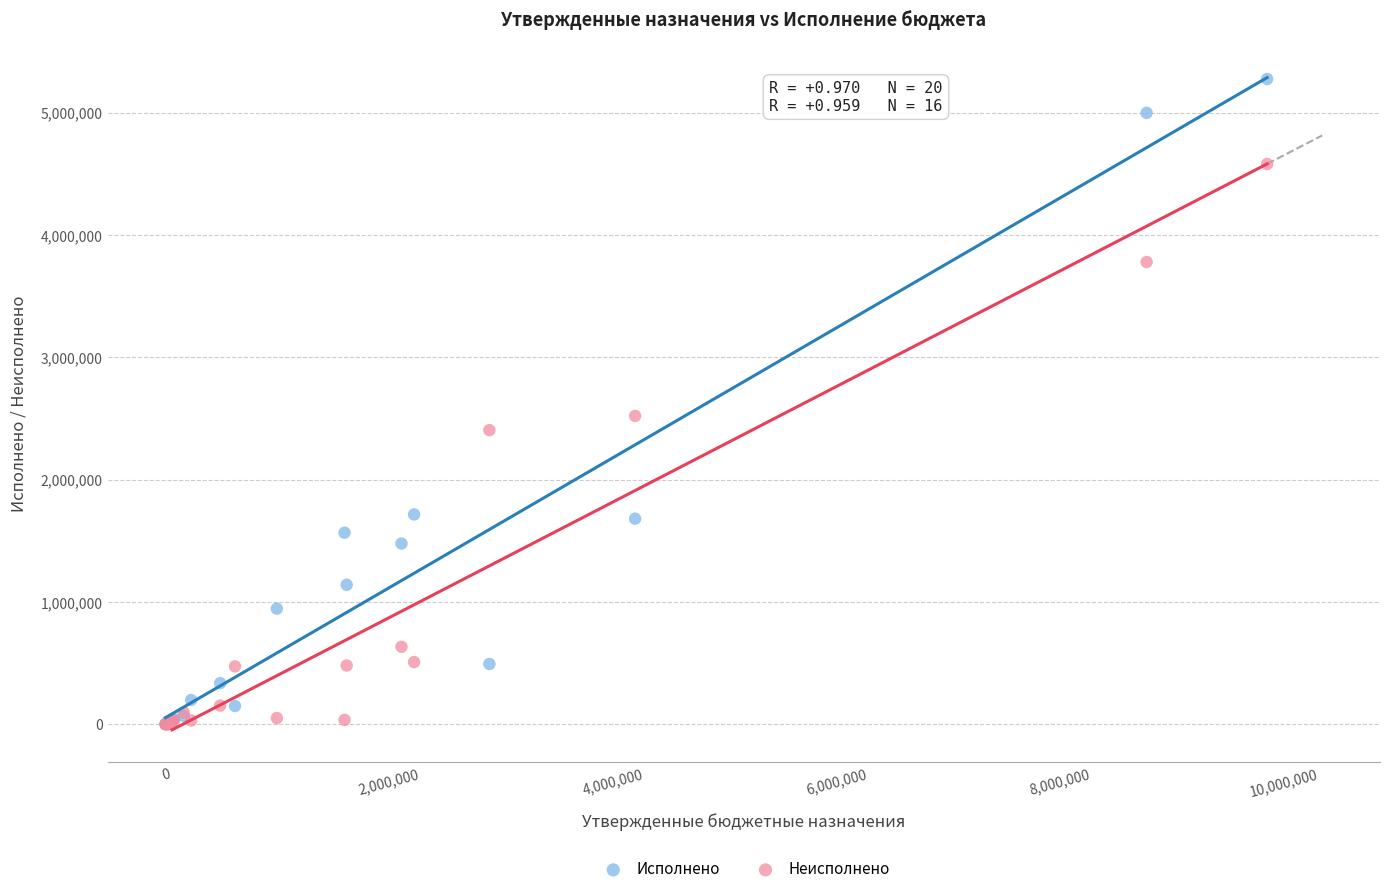

Which series contains the highest Y value?

Исполнено